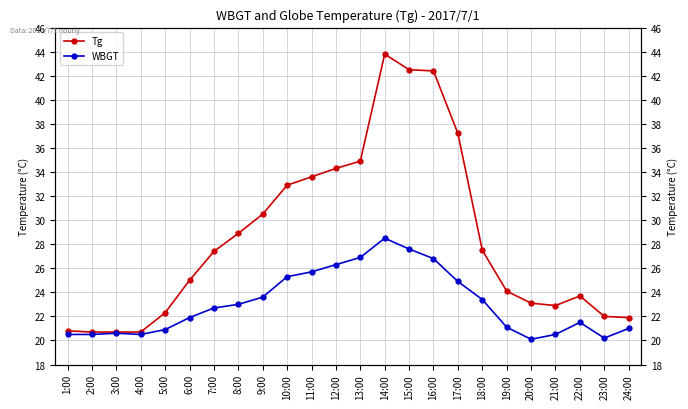

True or false: Tg and WBGT intersect in this chart.

False